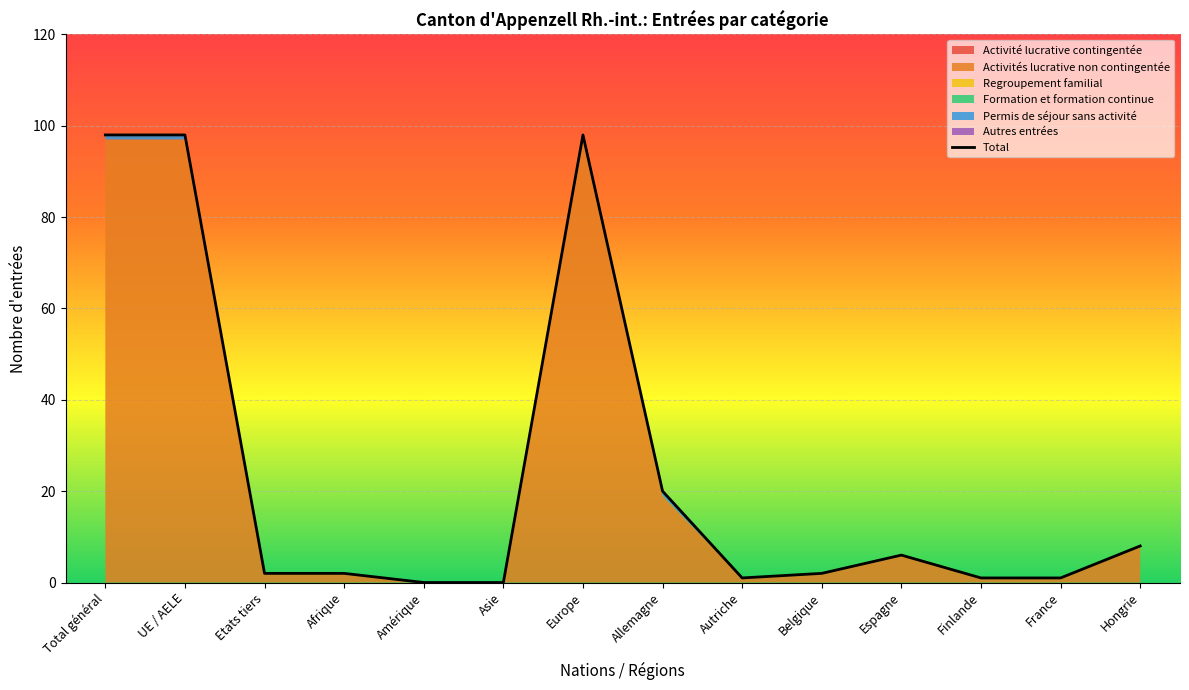

What are all the series names shown in the legend?

Activité lucrative contingentée, Activités lucrative non contingentée, Regroupement familial, Formation et formation continue, Permis de séjour sans activité, Autres entrées